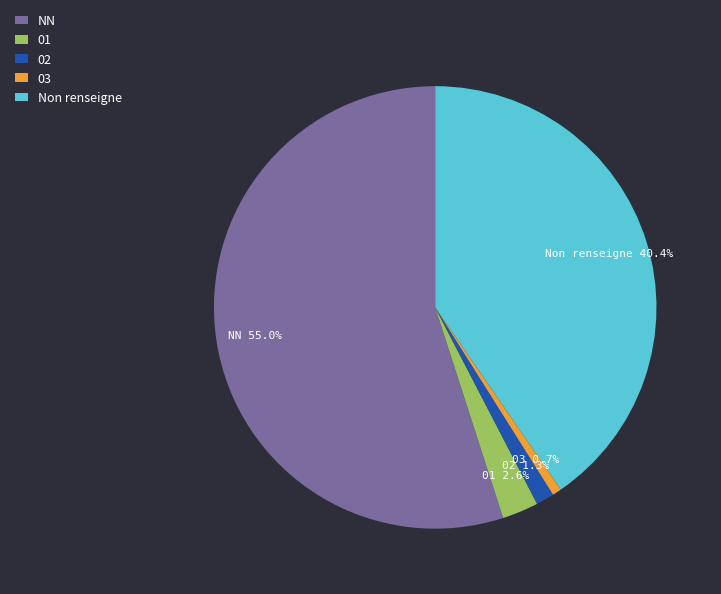

What portion of the pie excludes 03?

99.3%